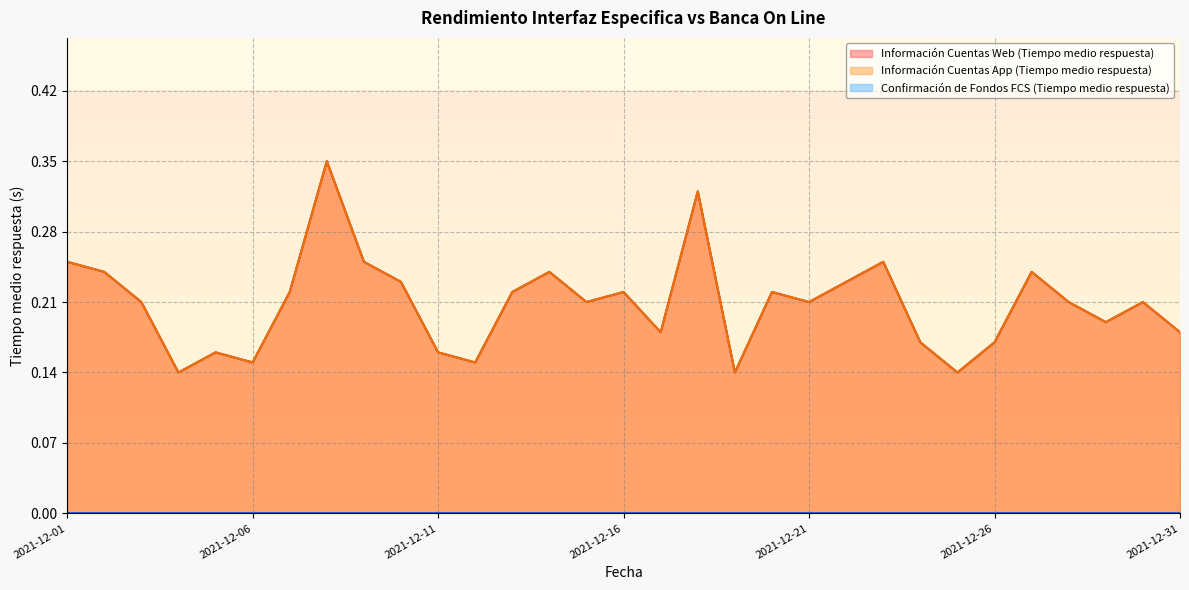

What is the difference between the maximum and minimum values in the Información Cuentas App (Tiempo medio respuesta) series?

0.2